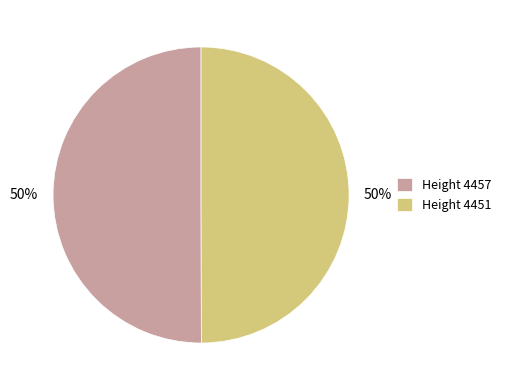

To the nearest percent, what is the average slice percentage?

50%